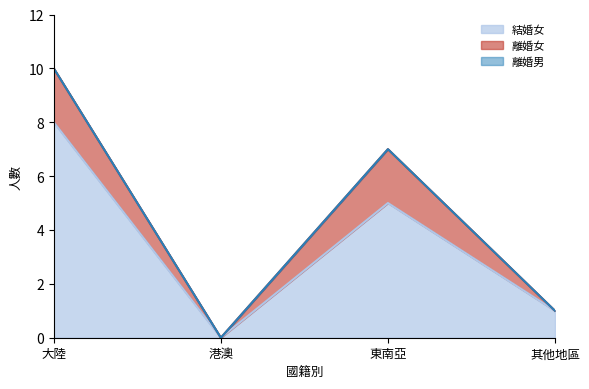

Reading left to right, extract all data points from this chart.

結婚女: 8	0	5	1
離婚女: 2	0	2	0
離婚男: 0	0	0	0